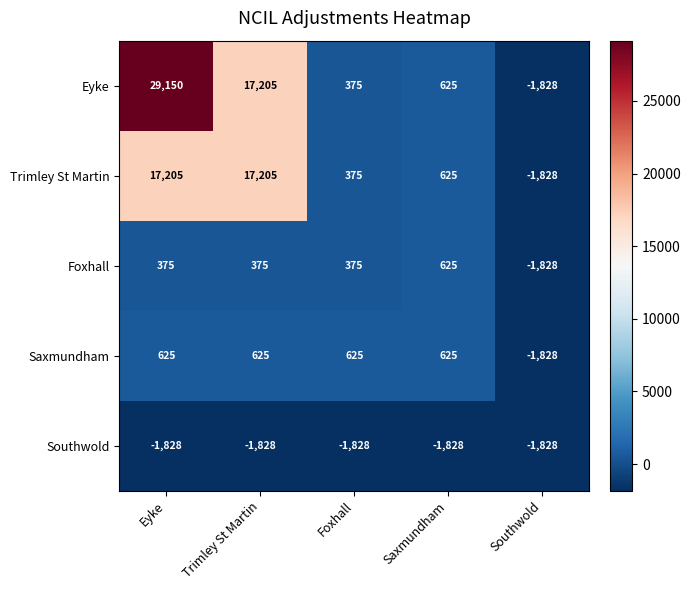

Which label corresponds to the largest value in the chart?

Eyke